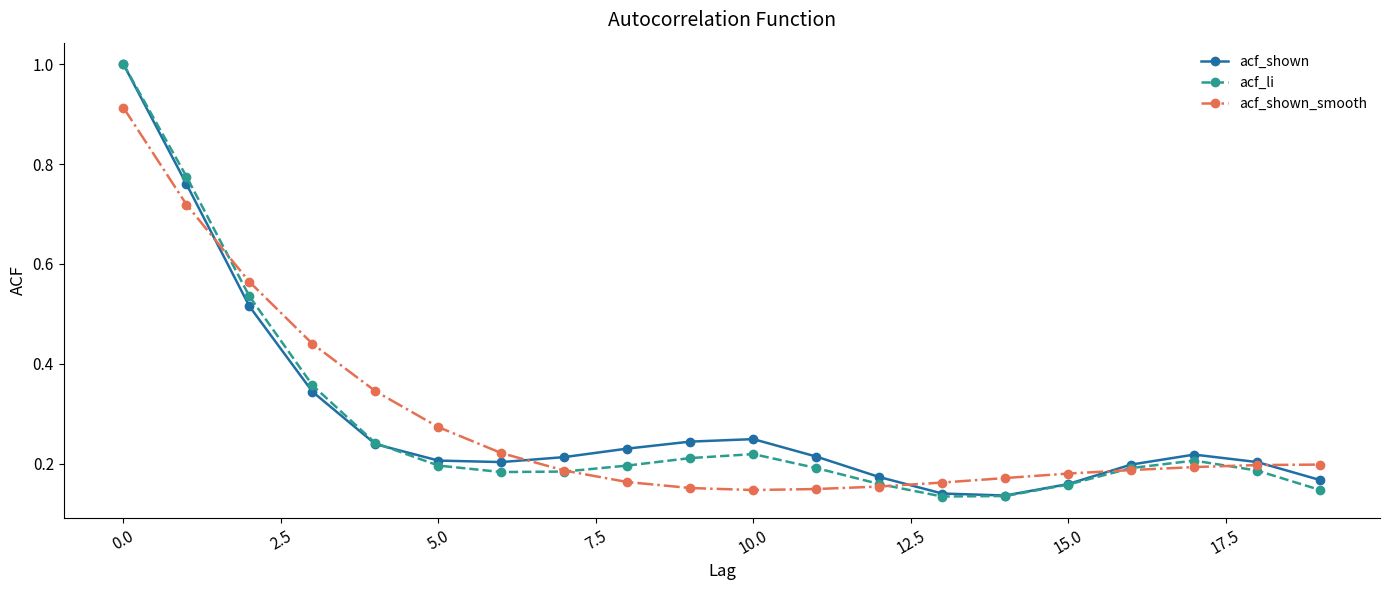

True or false: acf_shown has more than 1 points higher than both neighbors.

True